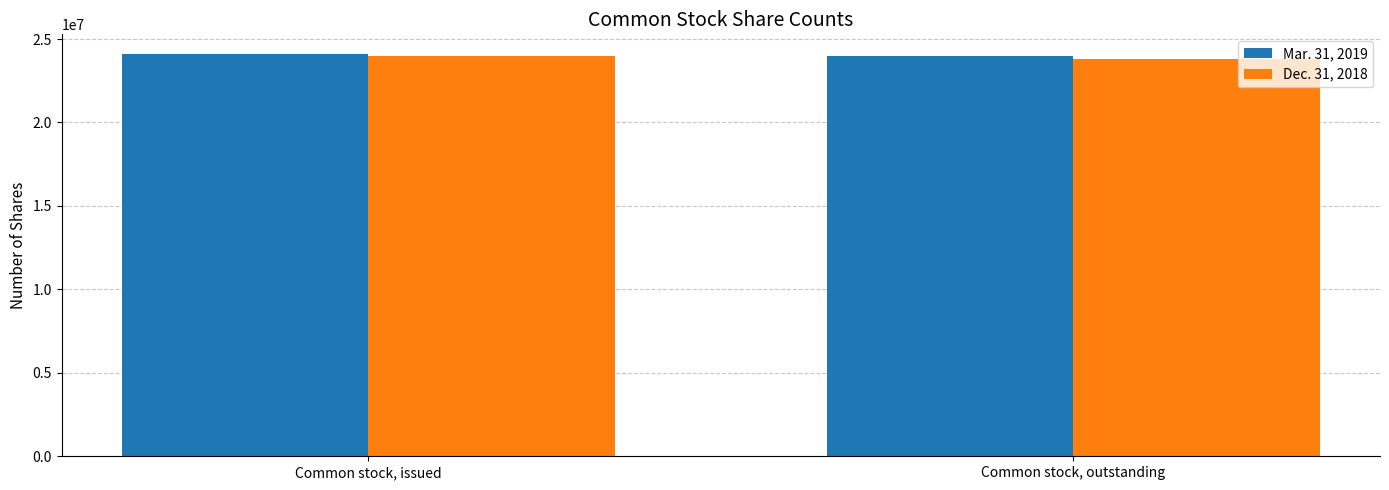

Reading right to left, extract all data points from this chart.

Mar. 31, 2019: Common stock, outstanding=23954241	Common stock, issued=24076762
Dec. 31, 2018: Common stock, outstanding=23806628	Common stock, issued=23959903